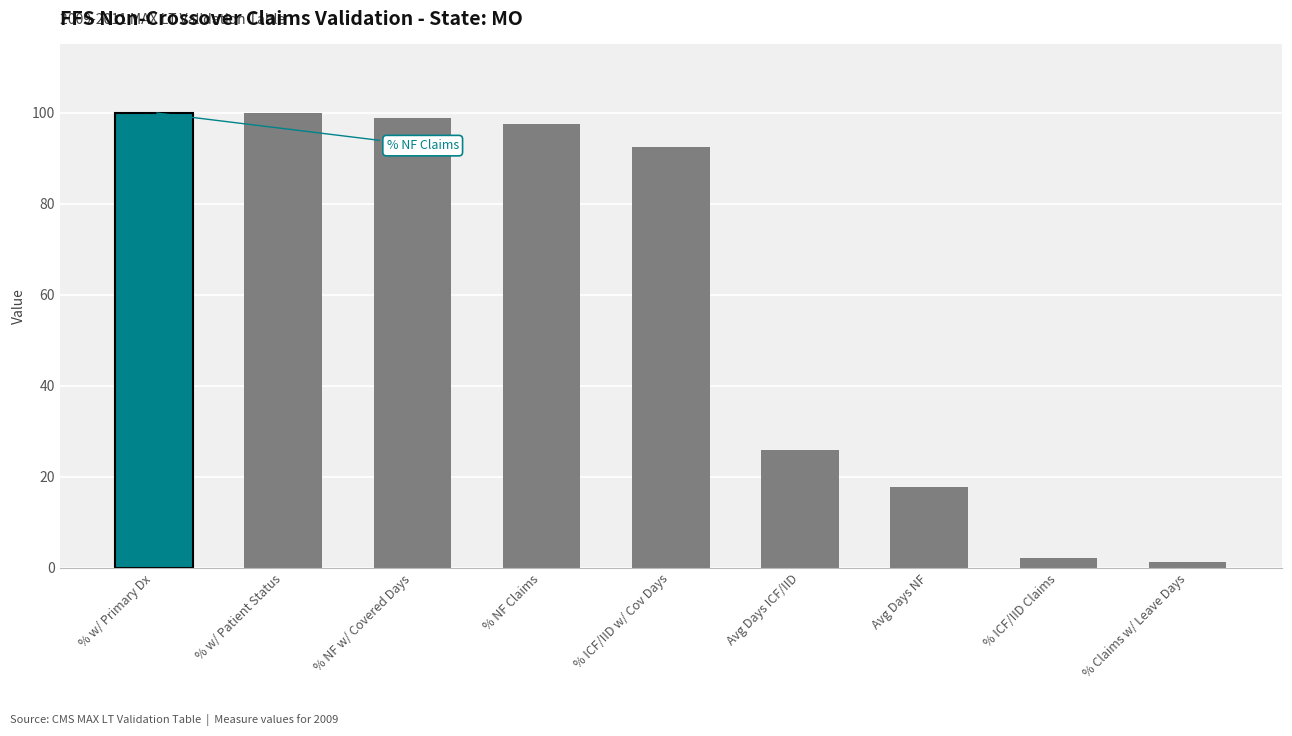

How many data points does each series have?

9